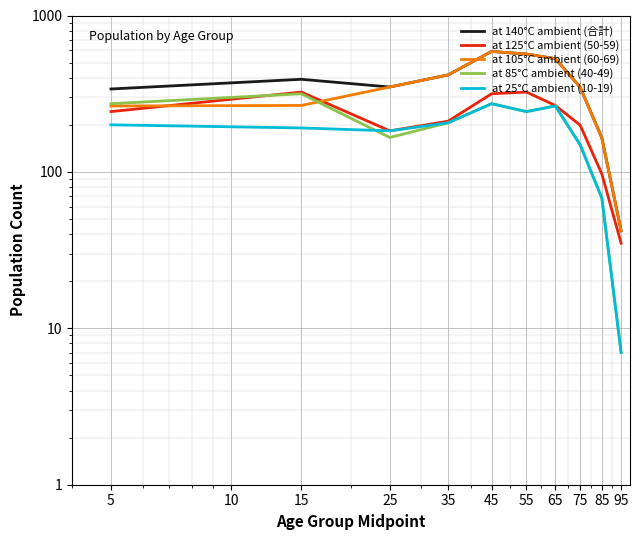

How many data points in at 140°C ambient (合計) are less than 391?

5